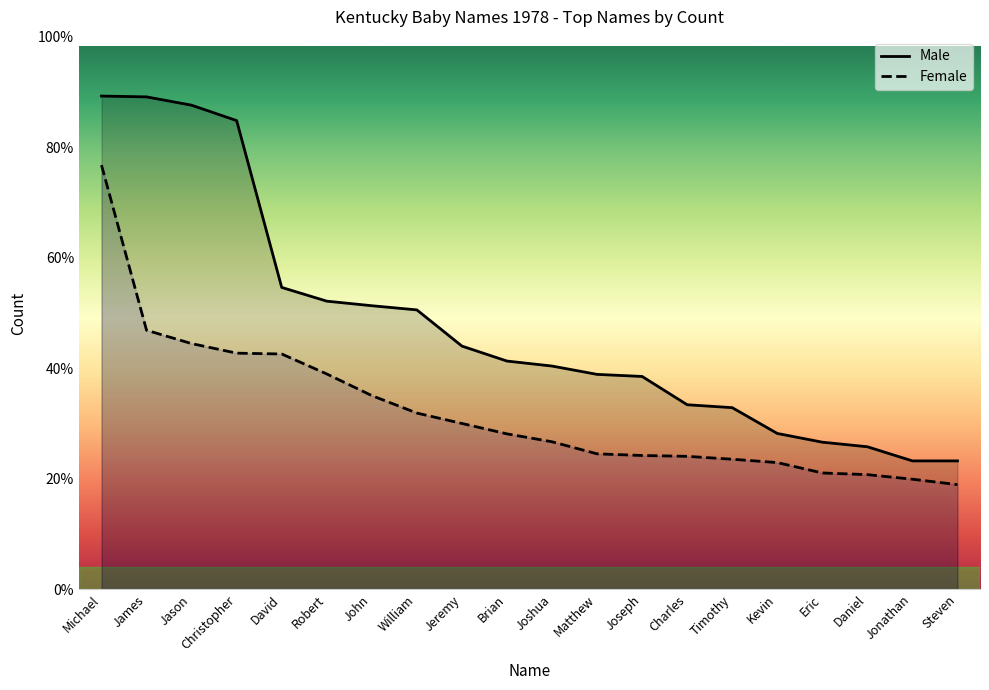

How many series are shown in this chart?

2